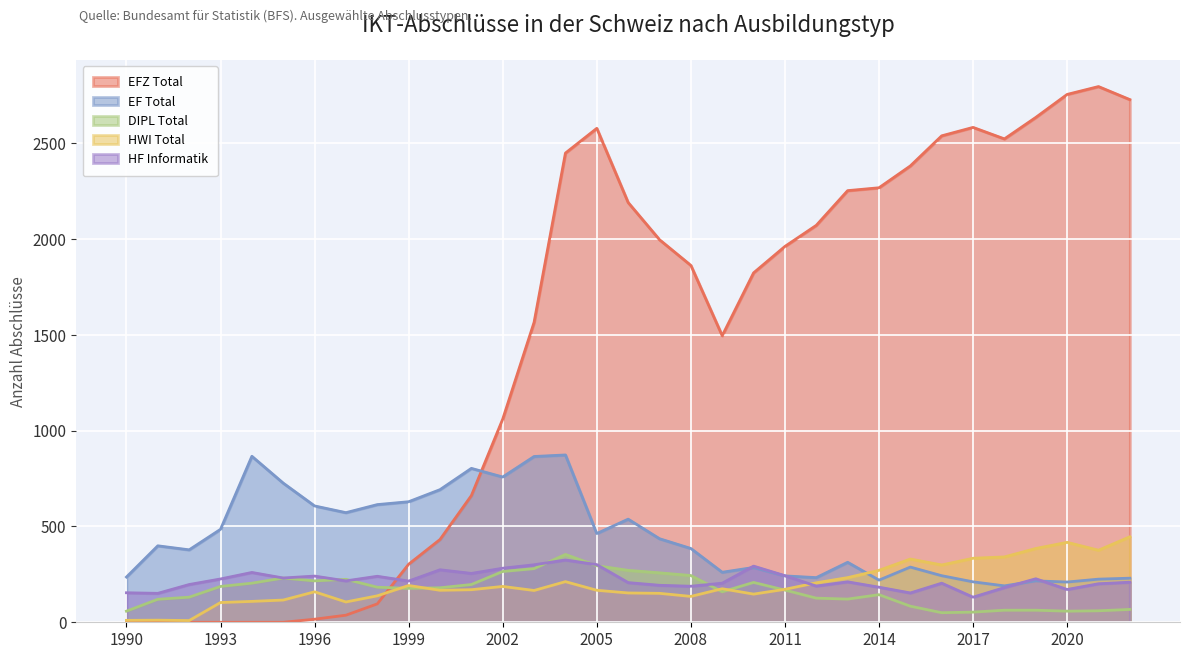

Rank the series at 1994 from lowest to highest value.

EFZ Total, HWI Total, DIPL Total, HF Informatik, EF Total